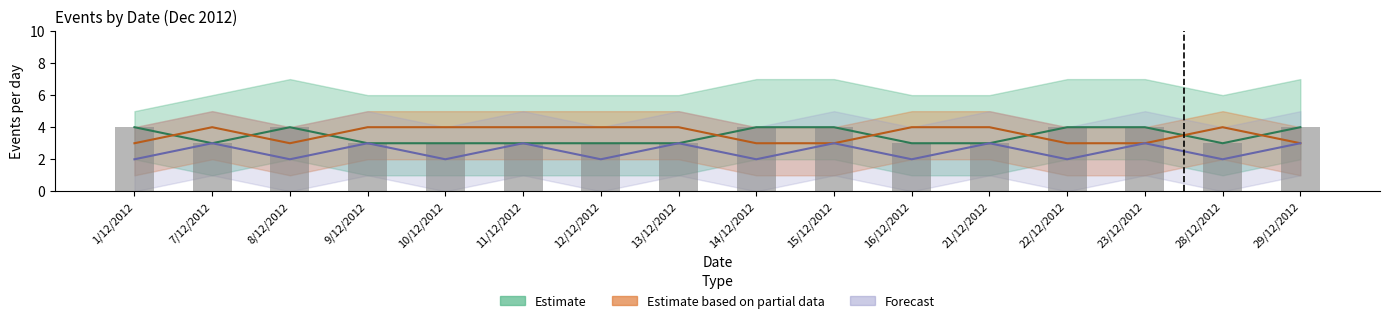

What is the smallest value displayed?

2